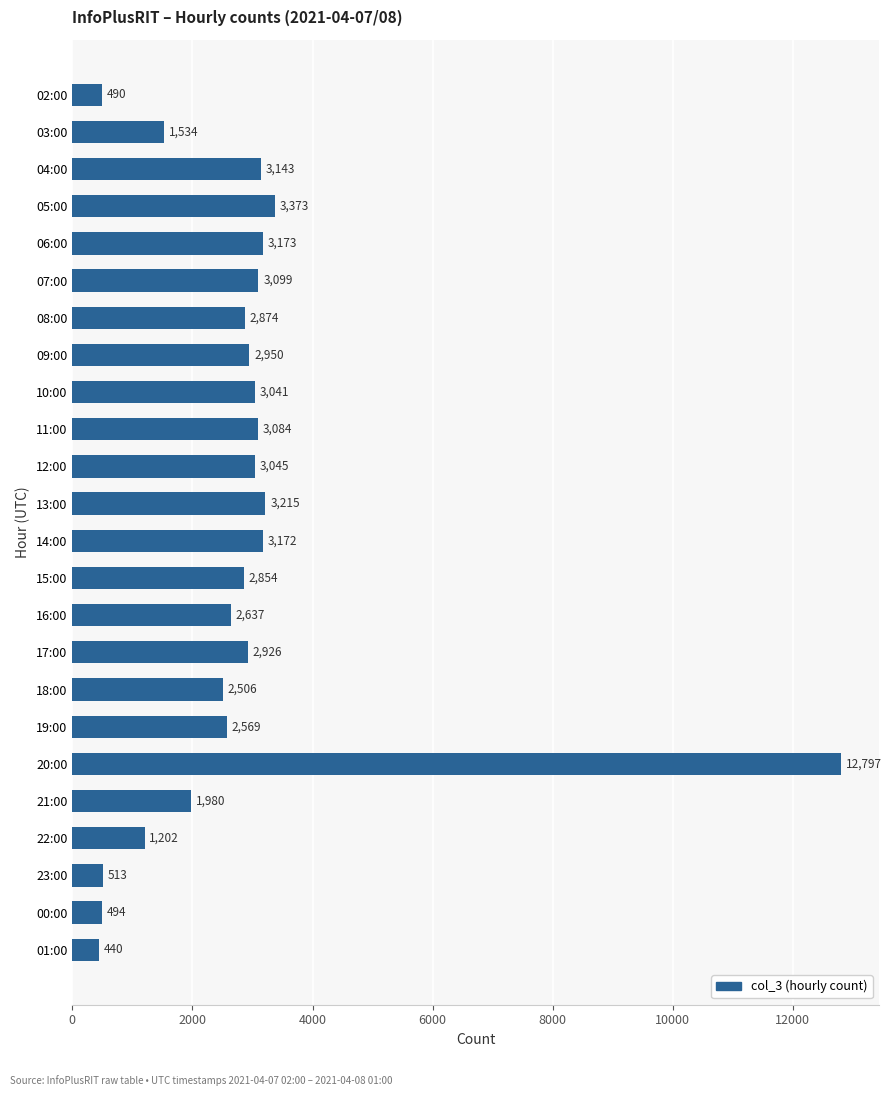

Rank the categories by value from highest to lowest.

20:00, 05:00, 13:00, 06:00, 14:00, 04:00, 07:00, 11:00, 12:00, 10:00, 09:00, 17:00, 08:00, 15:00, 16:00, 19:00, 18:00, 21:00, 03:00, 22:00, 23:00, 00:00, 02:00, 01:00